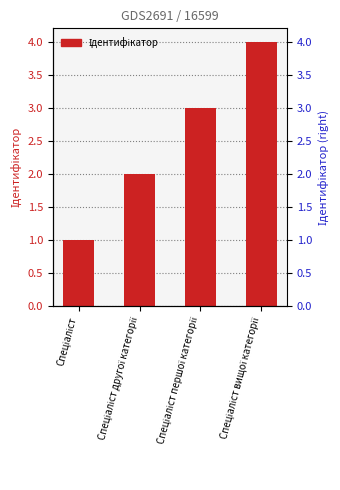

Are the bars horizontal?

No